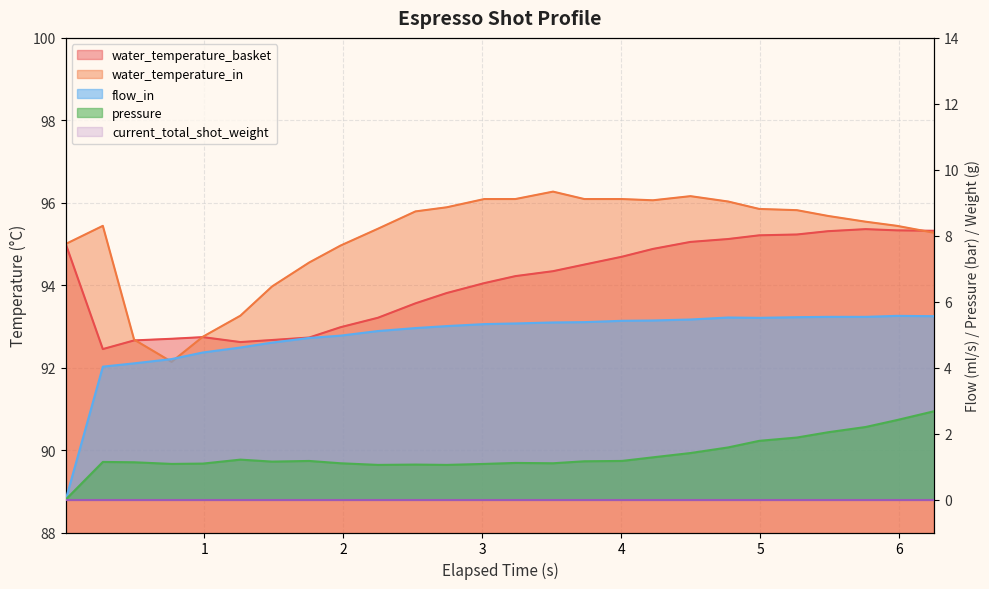

True or false: pressure has a value of 2.2 at 5.759.

True